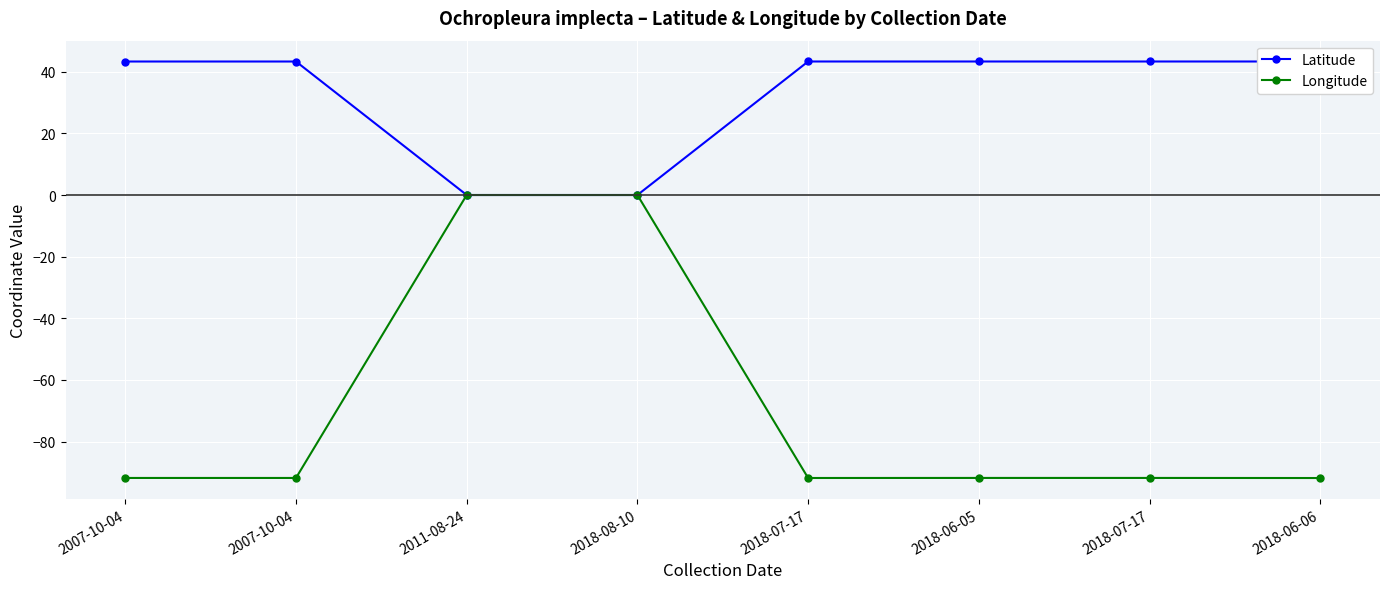

What are all the series names shown in the legend?

Latitude, Longitude